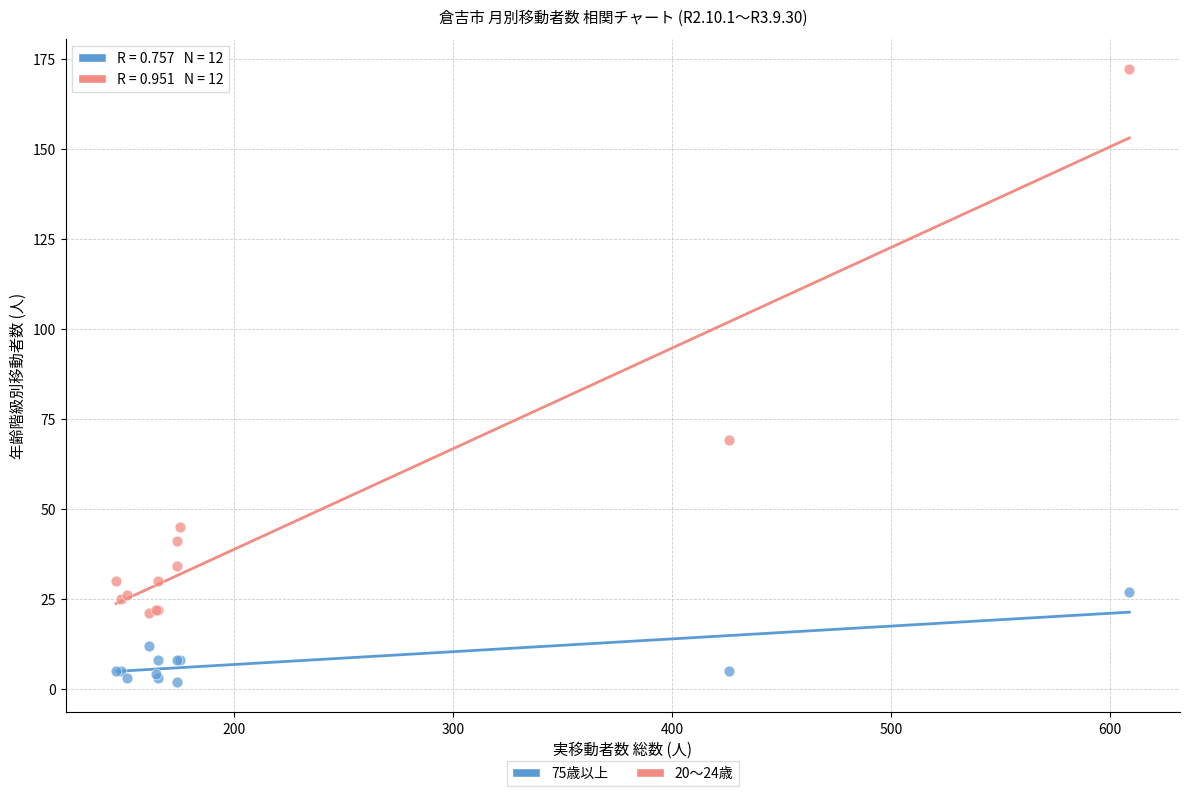

What are all the series names shown in the legend?

75歳以上, 20～24歳